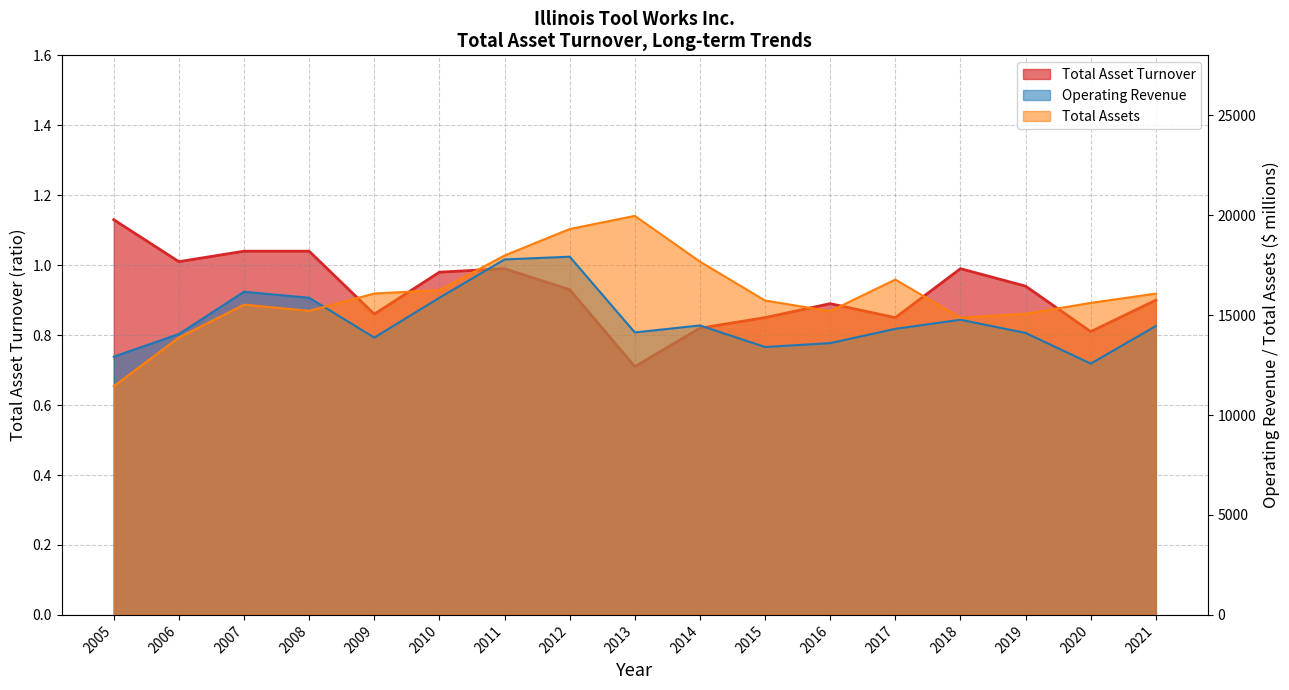

What is the difference between the second highest and minimum values in the Total Assets series?

7863.0